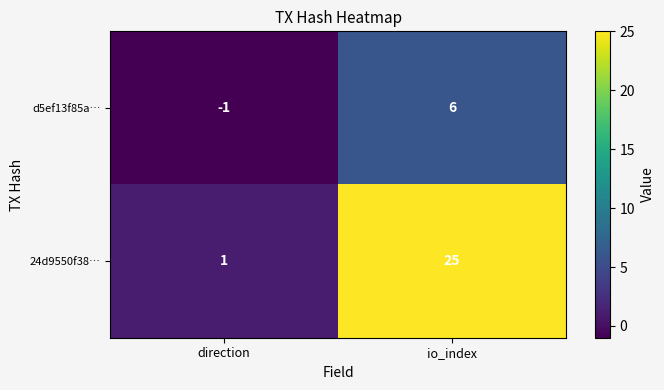

List the labels in order of d5ef13f85a… value, smallest first.

direction, io_index